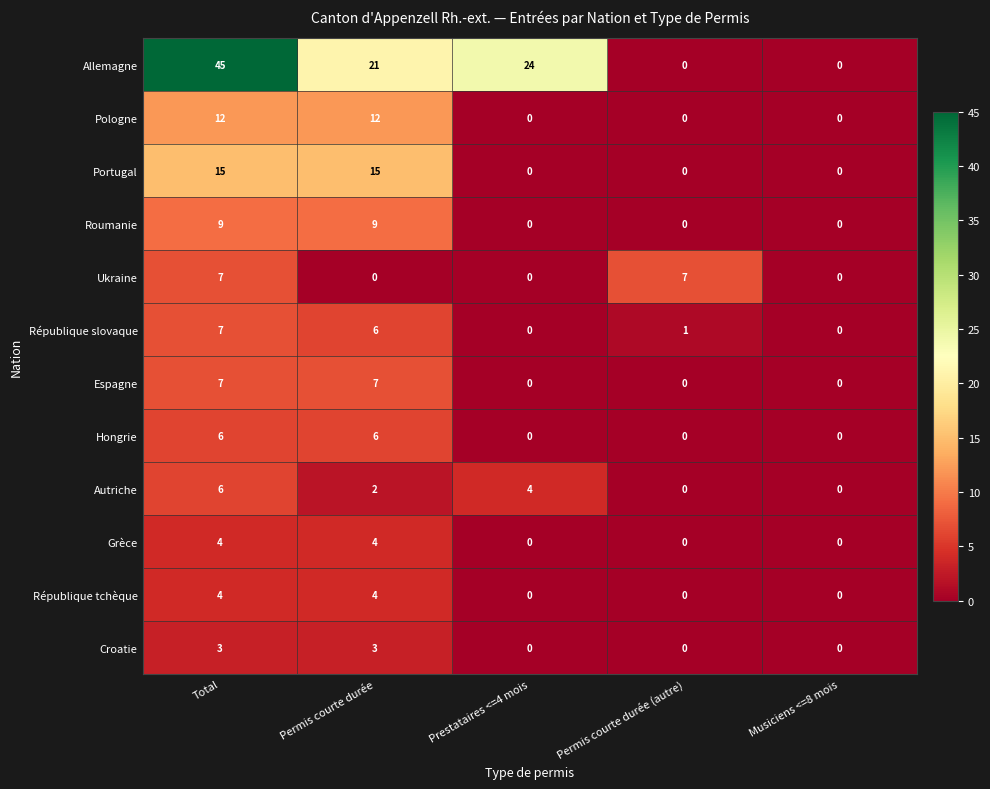

Which category has the highest value across all series?

Total